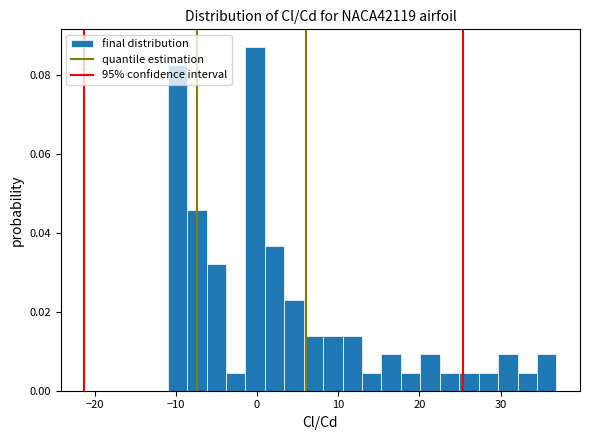

Read against the x-axis, roughly where is the centre of the tallest bar?

0